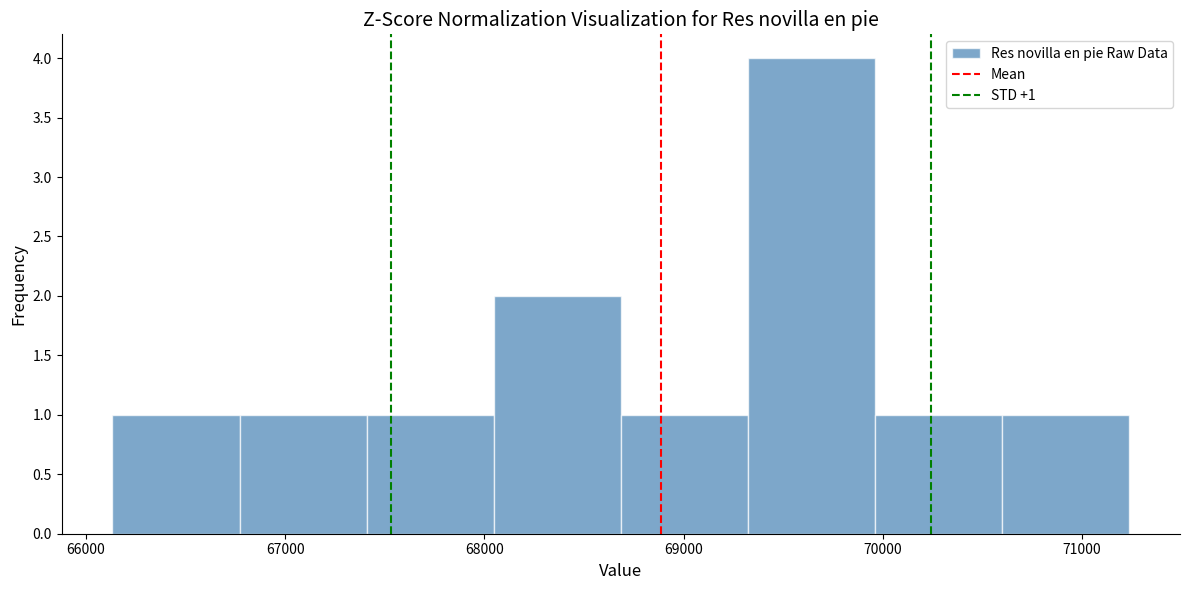

Over which range of the x-axis is the bar tallest?

69300 to 70000